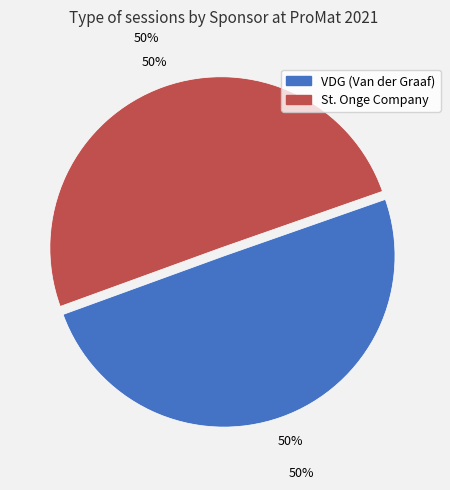

The St. Onge Company slice represents 50% of the pie. True or false?

True